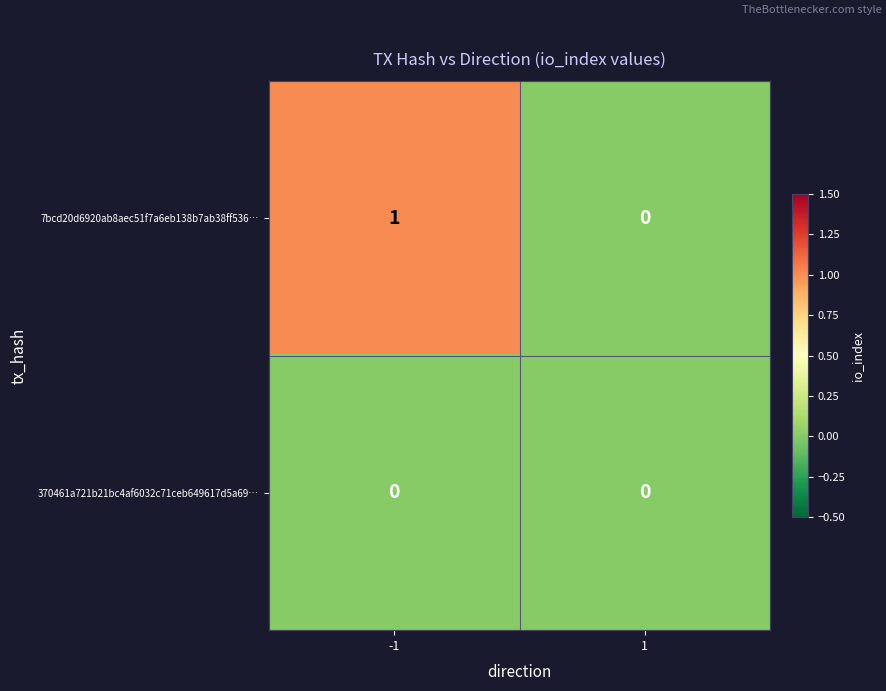

Which category has the highest value across all series?

-1